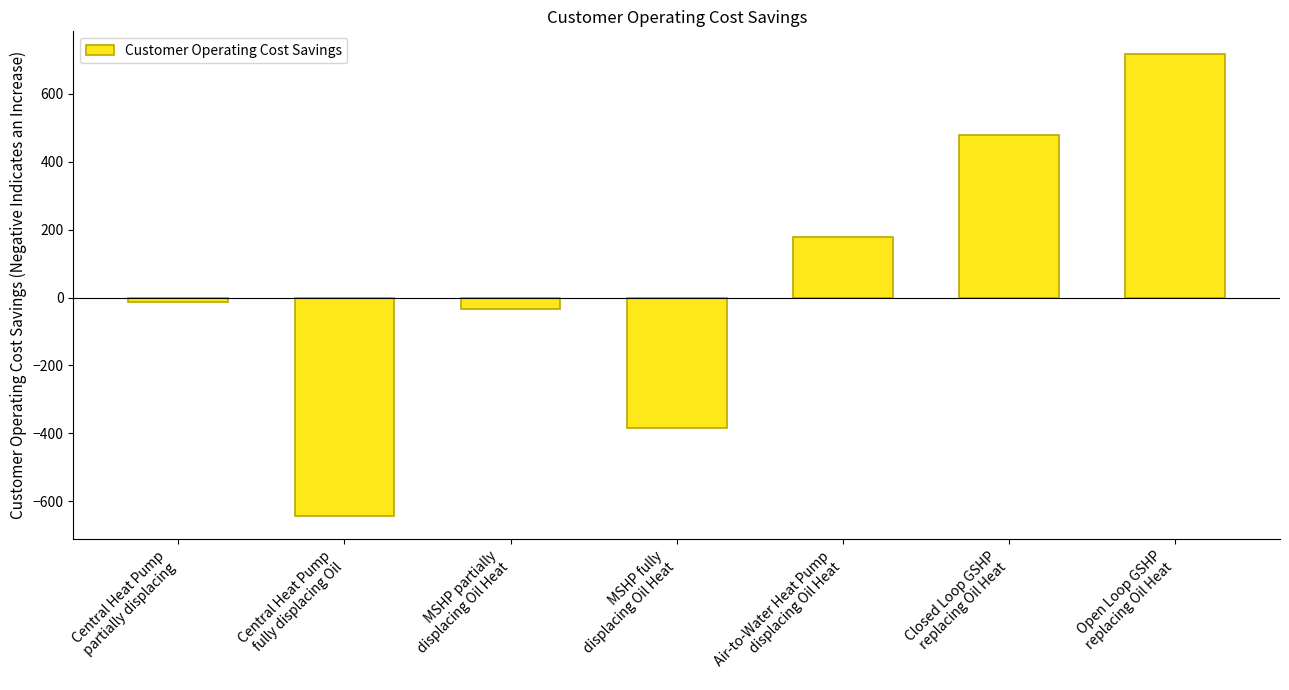

What is the label of the 1st bar from the right?

Open Loop GSHP
replacing Oil Heat